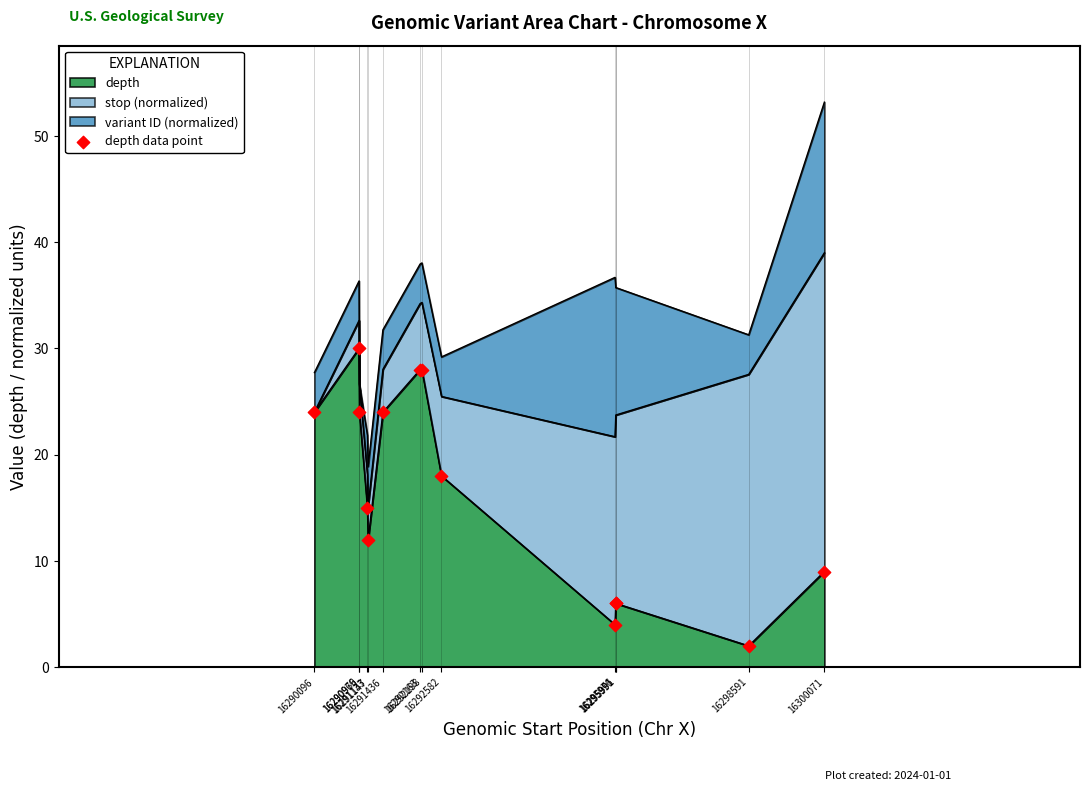

Between 16291147 and 16292163, which is larger?

16292163